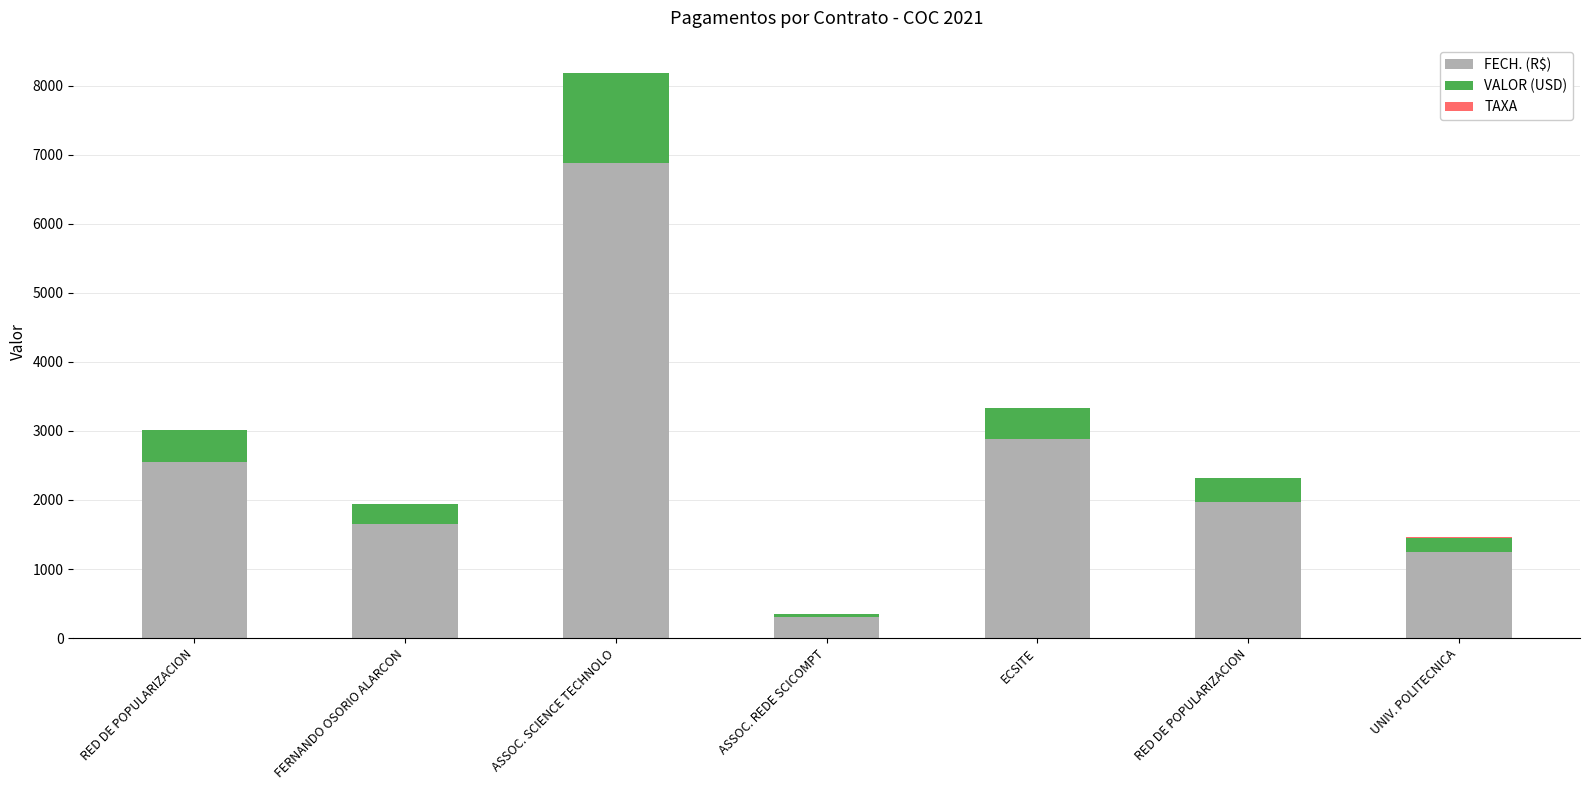

Where does the VALOR (USD) series first go above 350?

RED DE POPULARIZACION